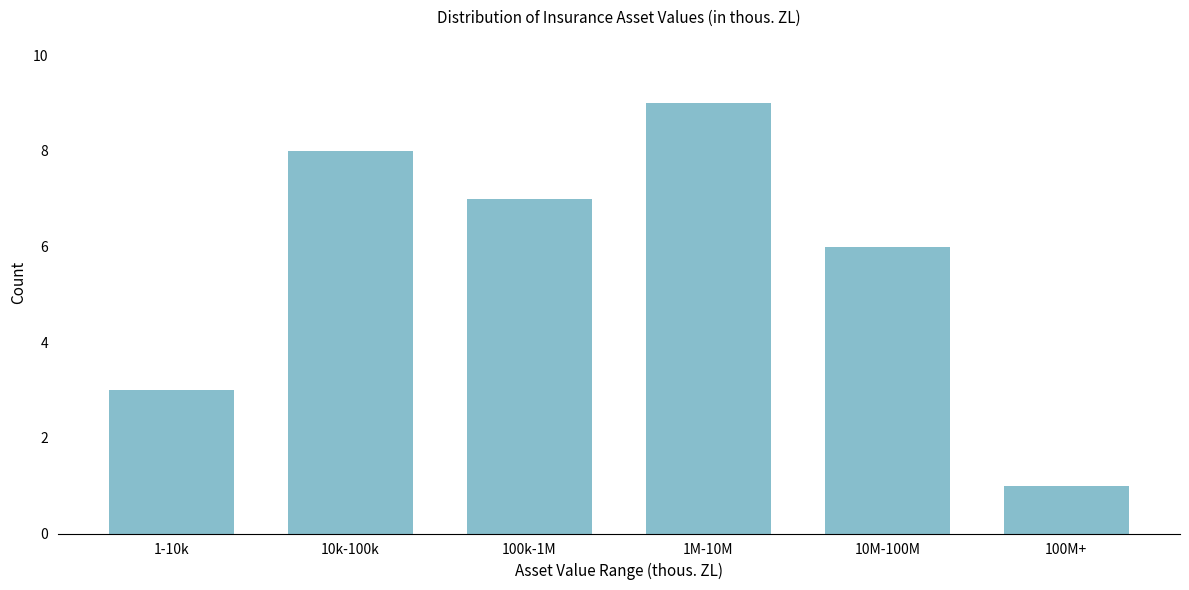

Reading left to right, list all the values displayed in this chart.

3	8	7	9	6	1